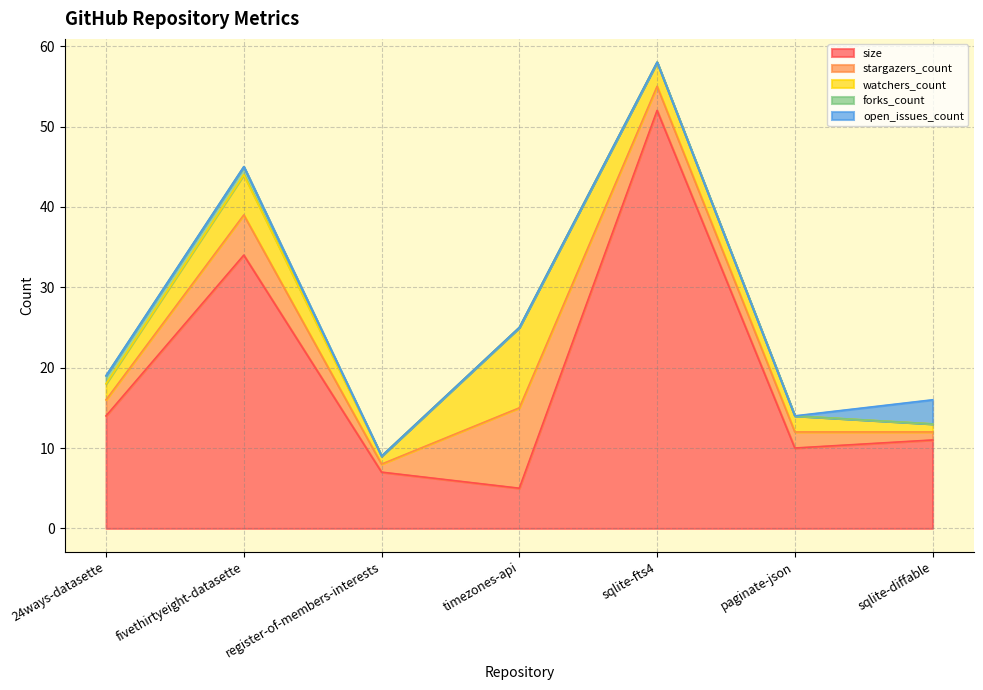

At how many categories does at least one series exceed 25?

2